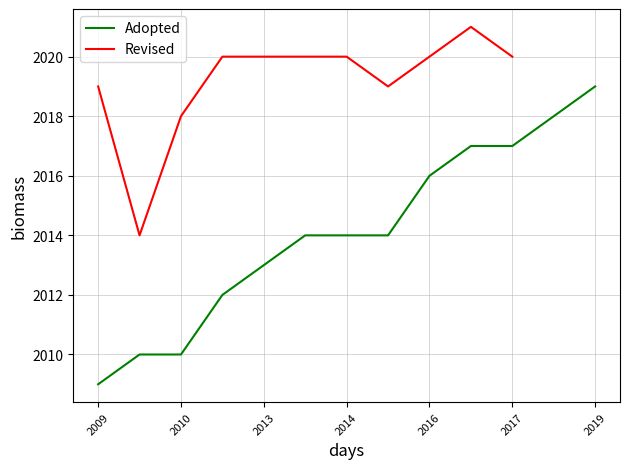

How many series are shown in this chart?

2